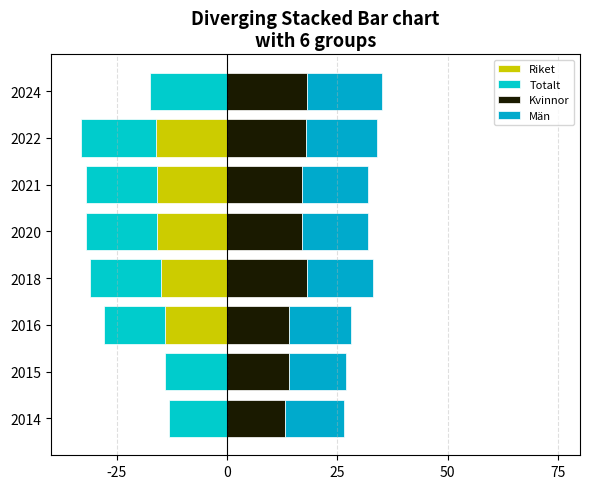

Between 2014 and 2024, which series saw the biggest shift?

Kvinnor